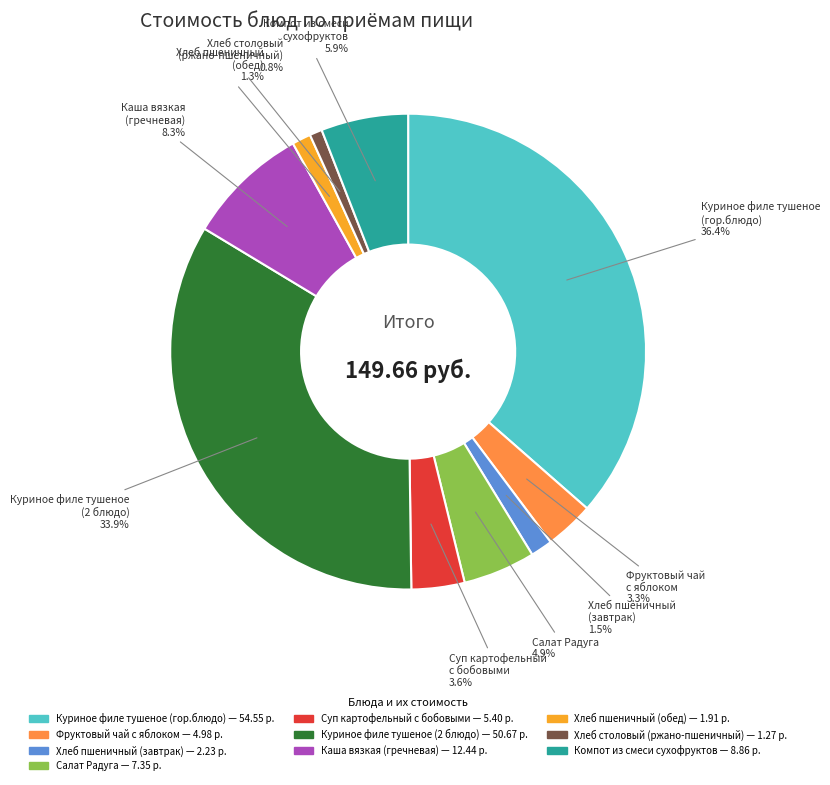

Which category has the biggest portion of the pie?

Куриное филе тушеное (гор.блюдо)